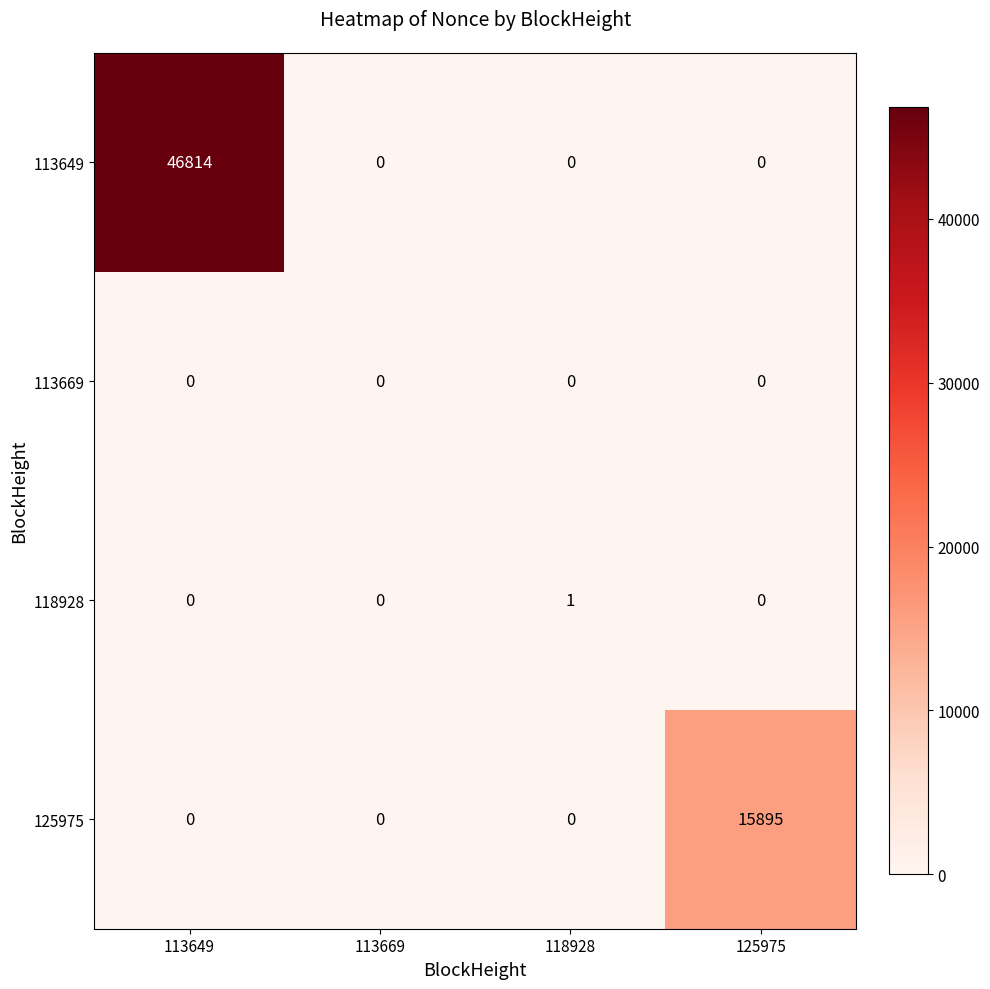

Rank the series by their maximum value, from lowest to highest.

113669, 118928, 125975, 113649